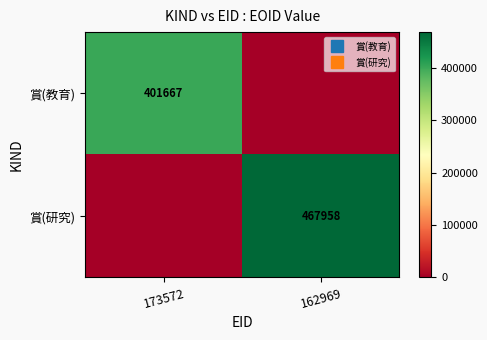

How many values in the 賞(教育) series are below 401667?

1